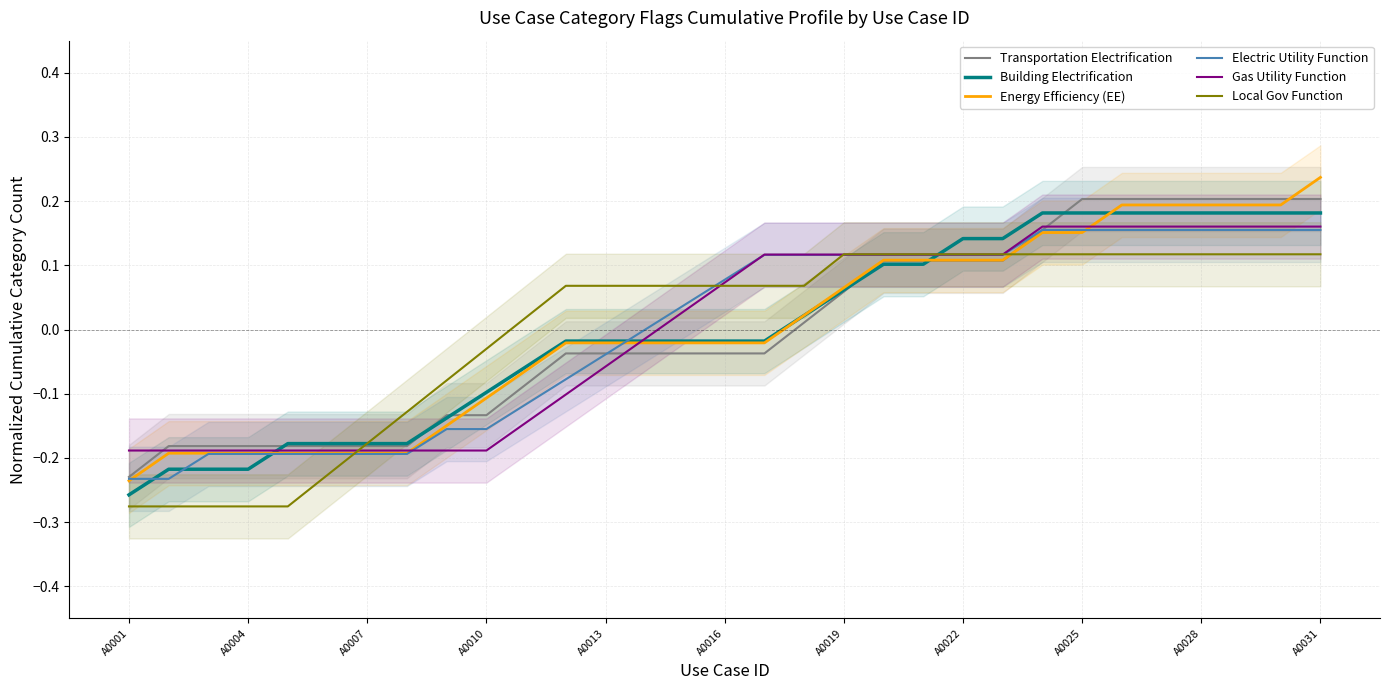

The Local Gov Function series shows 0.0 at A0031. True or false?

False